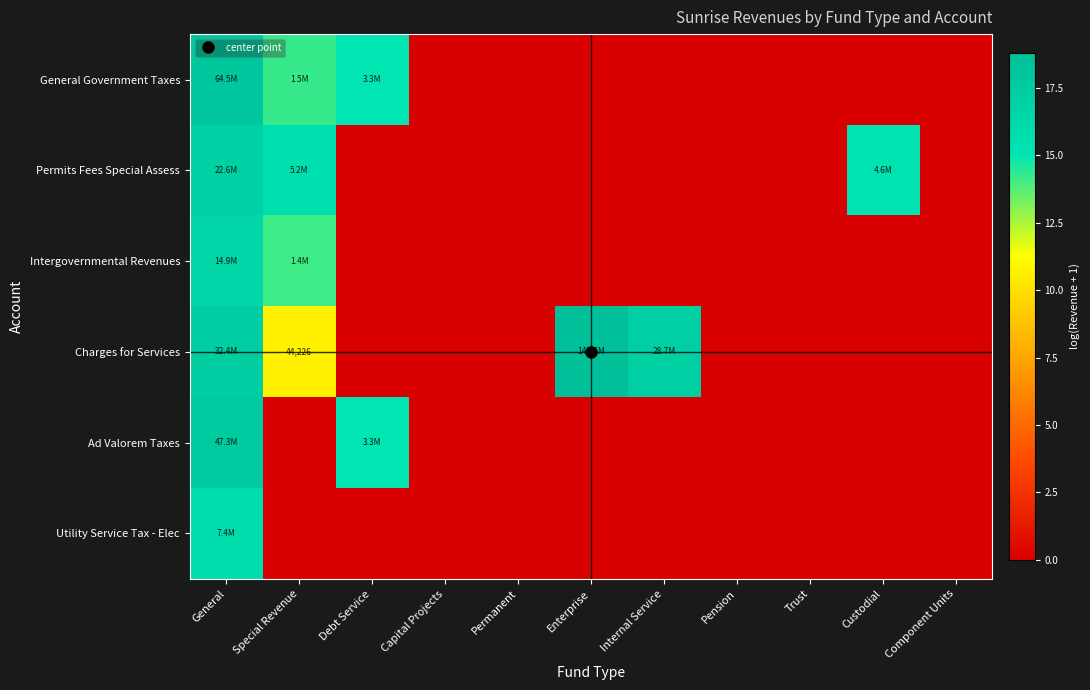

The Charges for Services series shows 25.6 at Internal Service. True or false?

False